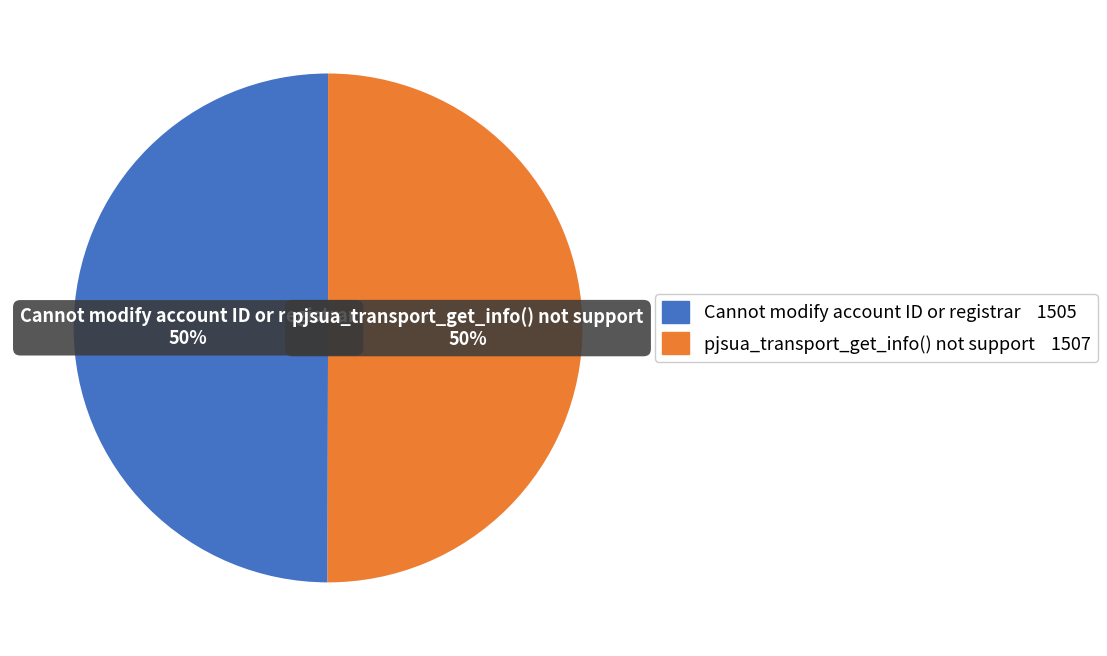

Do pjsua_transport_get_info() not support and Cannot modify account ID or registrar together represent more than half of the pie?

Yes